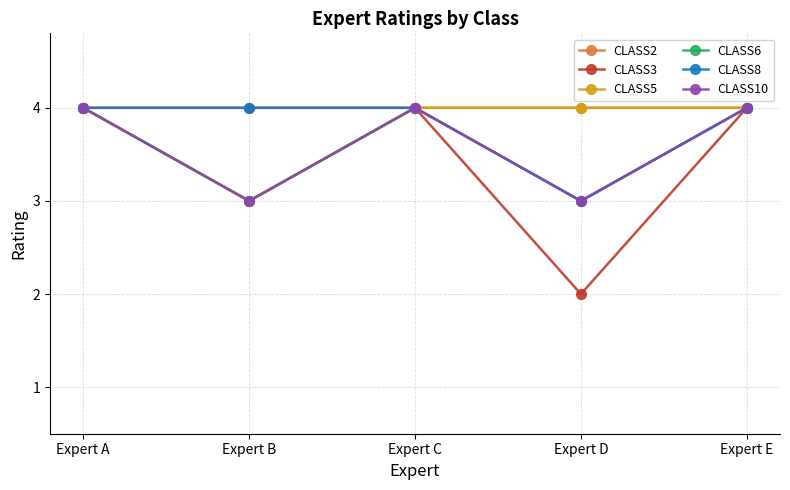

The value of CLASS5 at Expert B is 3. True or false?

True